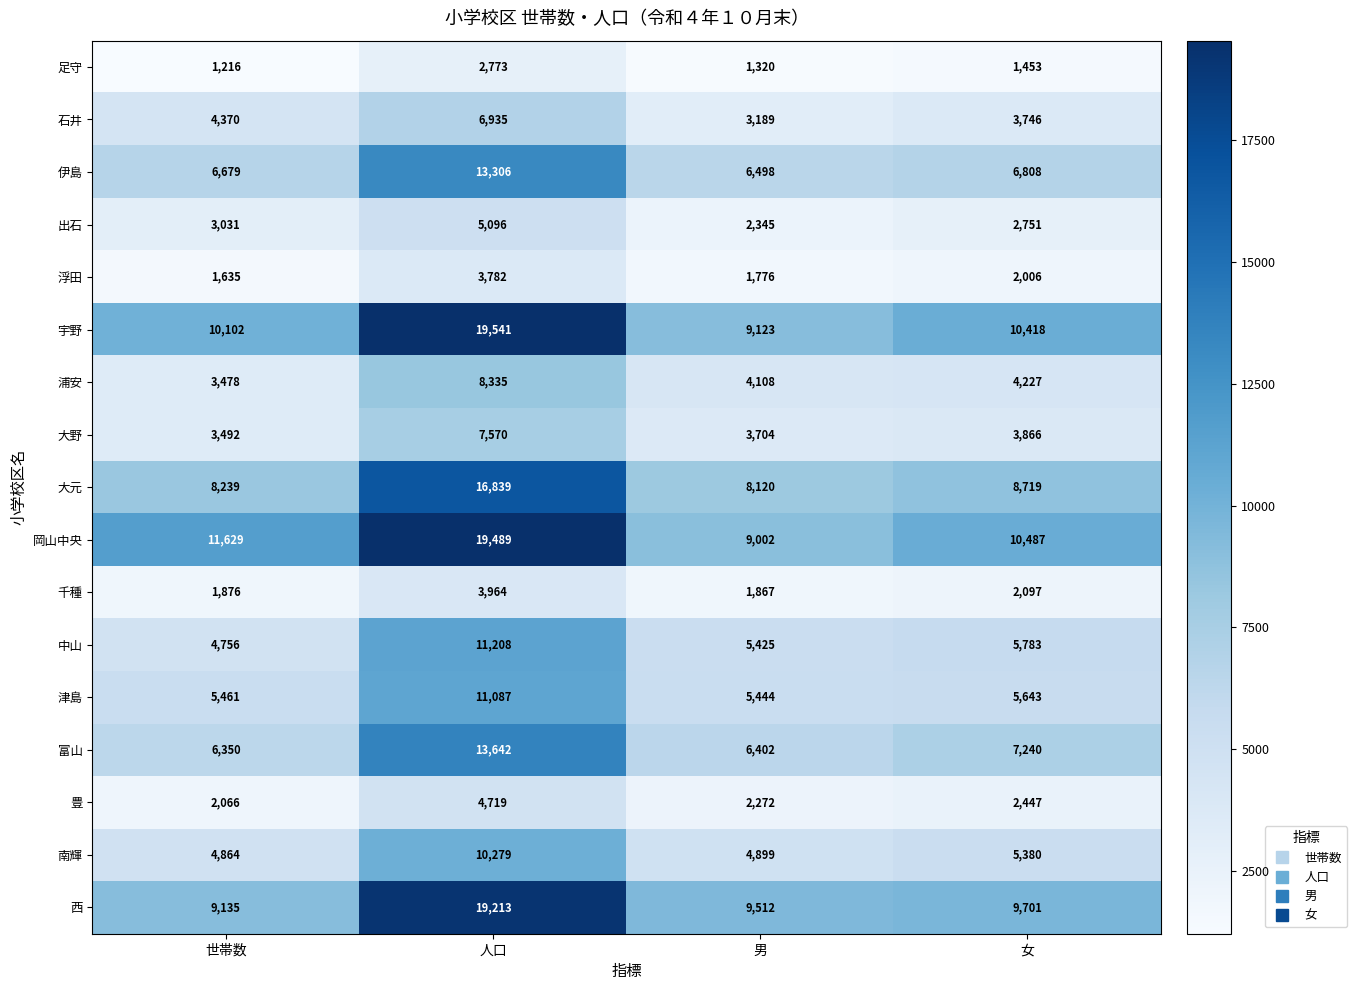

Which label corresponds to the largest value in the chart?

人口